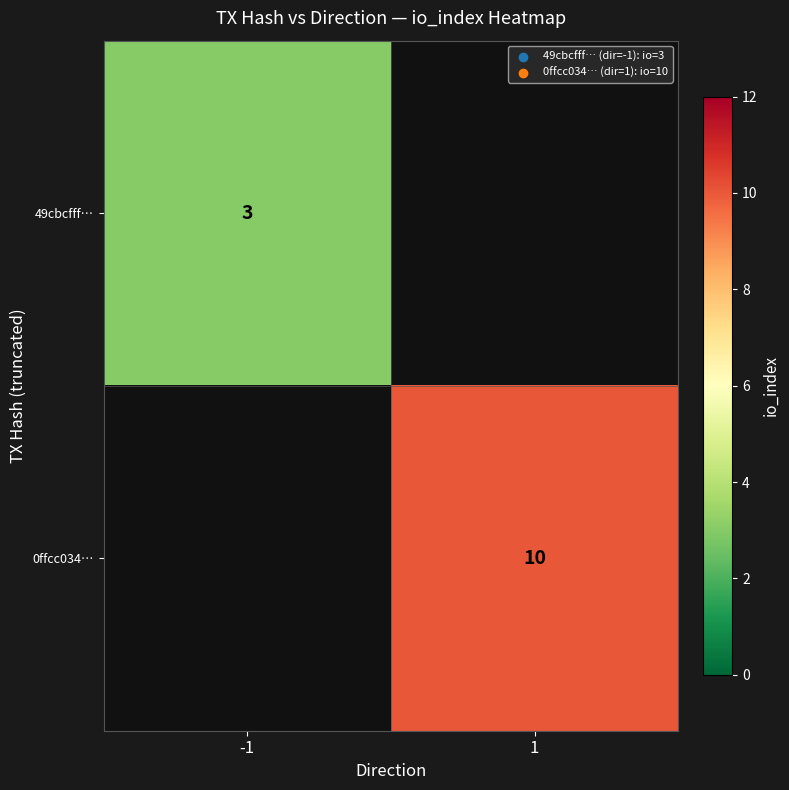

The value of 49cbcfff… at -1 is 4. True or false?

False